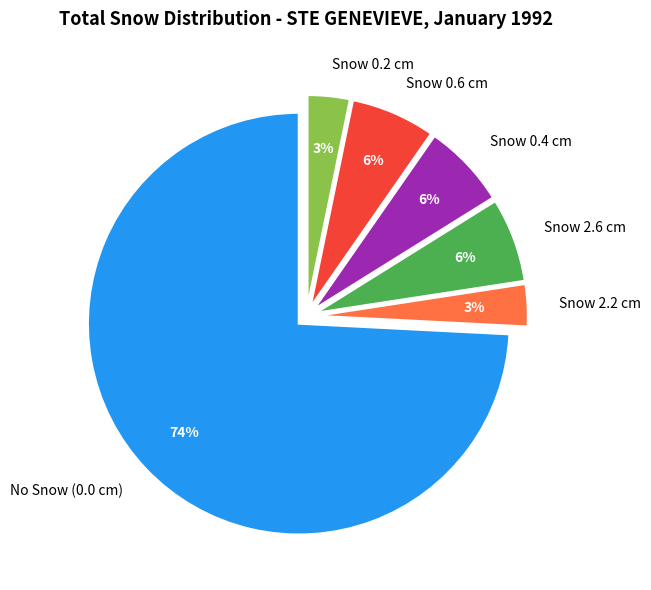

True or false: Snow 2.6 cm accounts for 1% of the total.

False